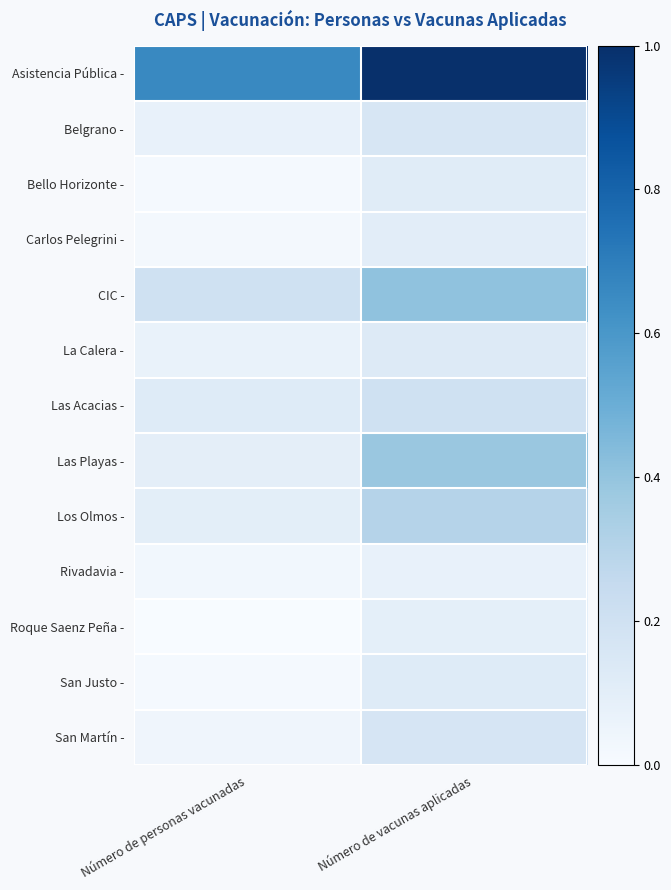

Which series changed the most between Número de personas vacunadas and Número de vacunas aplicadas?

Asistencia Pública -